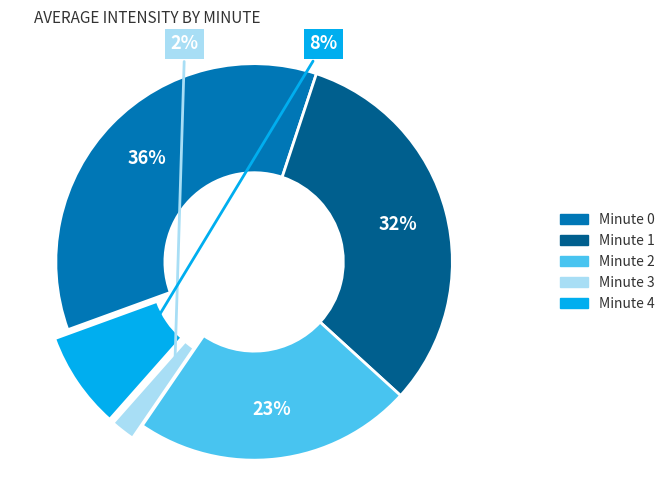

True or false: Minute 0 accounts for 45% of the total.

False